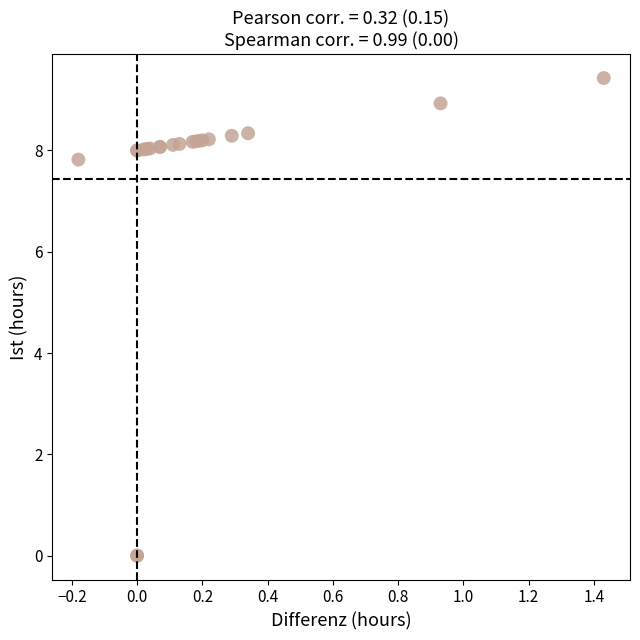

What Y value in the scatter plot is closest to 4?

7.8